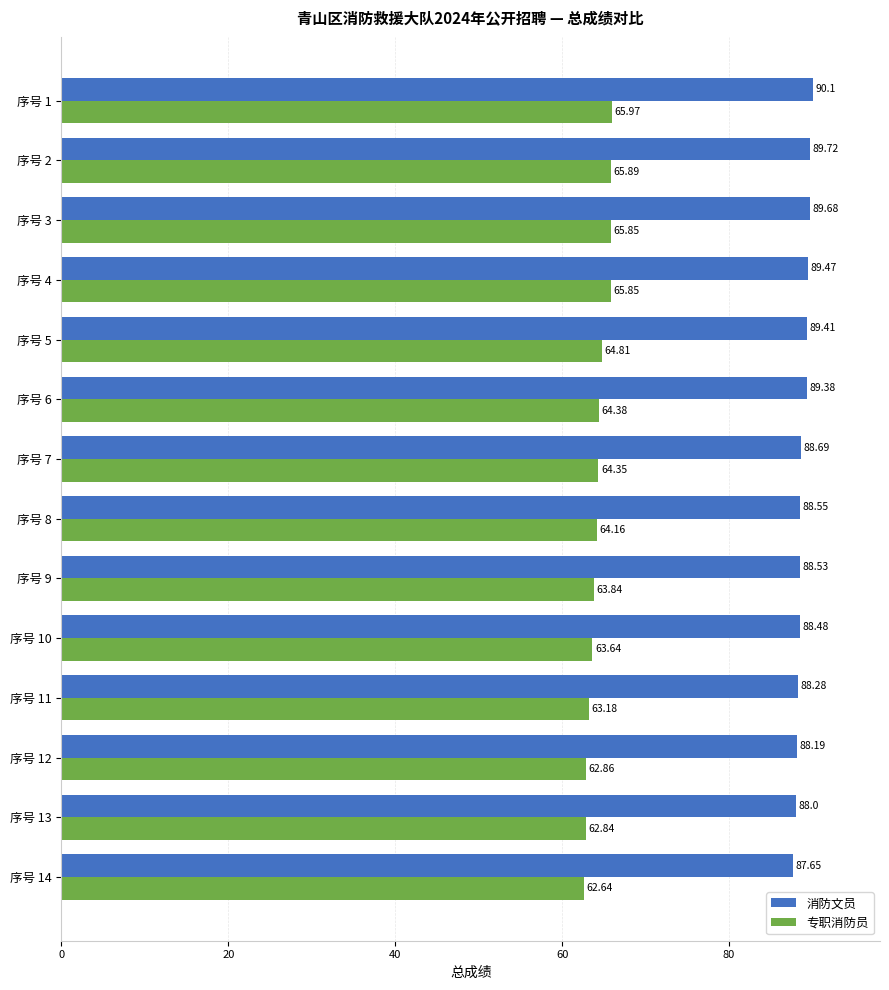

Between 序号 5 and 序号 13, which series saw the biggest shift?

专职消防员